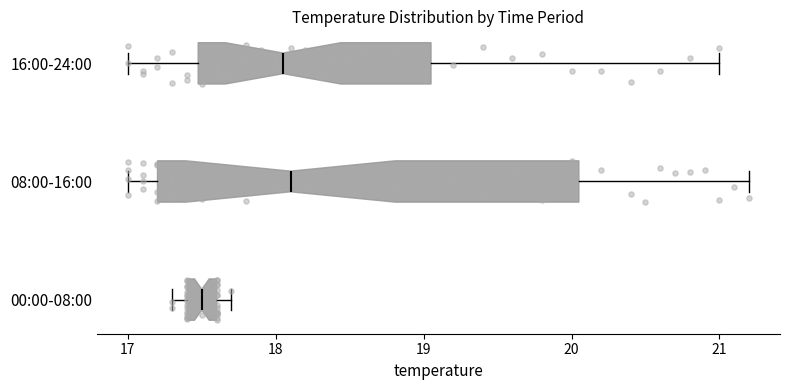

Where is the left edge of the box for 16:00-24:00 on the x-axis? The values are not printed on the chart, so give them approximately, as read against the axis.

17.5